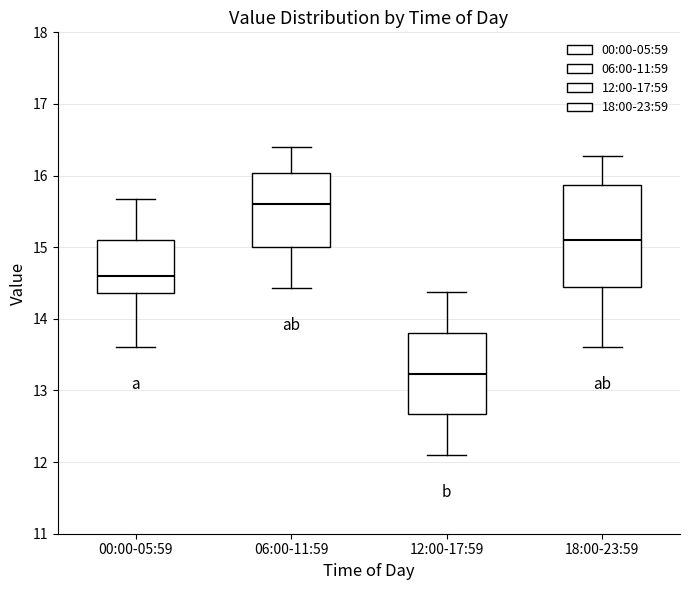

Reading left to right, transcribe this box plot: for each box, give where its median line is, the range the box spans, and where its two whiskers end, as read against the y-axis. The values are not printed on the chart, so give them approximately, as read against the axis.

00:00-05:59: median 14.6, box 14.4 to 15.1, whiskers 13.6 to 15.7
06:00-11:59: median 15.6, box 15.0 to 16.0, whiskers 14.4 to 16.4
12:00-17:59: median 13.2, box 12.7 to 13.8, whiskers 12.1 to 14.4
18:00-23:59: median 15.1, box 14.5 to 15.9, whiskers 13.6 to 16.3